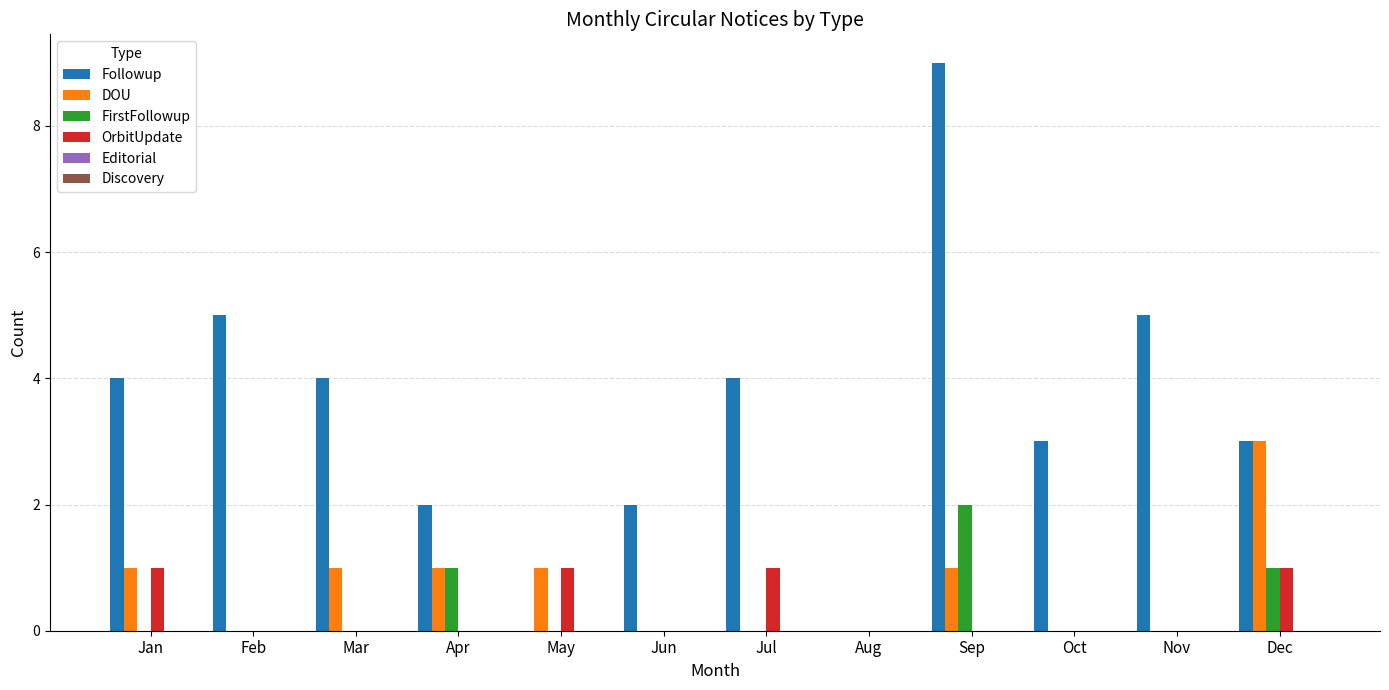

Which series changed the most between Apr and Dec?

DOU